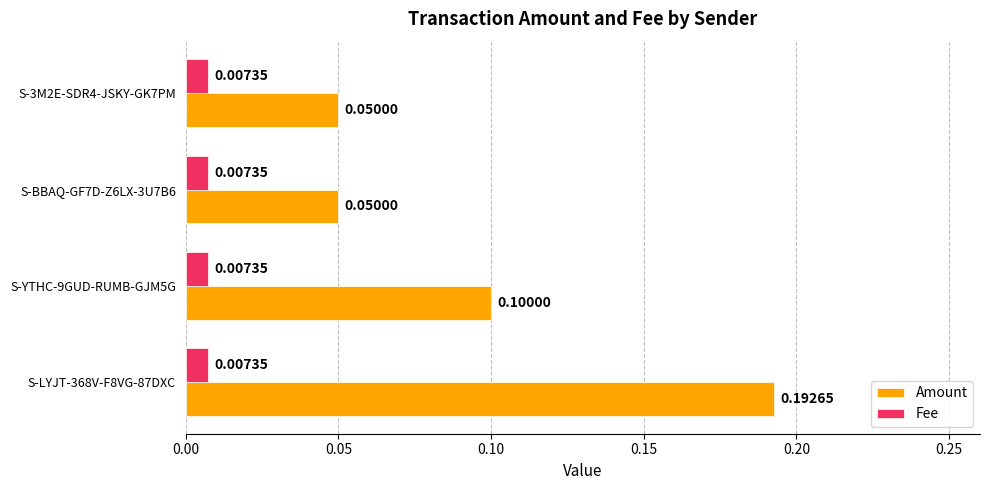

Rank the series by their maximum value, from highest to lowest.

Amount, Fee